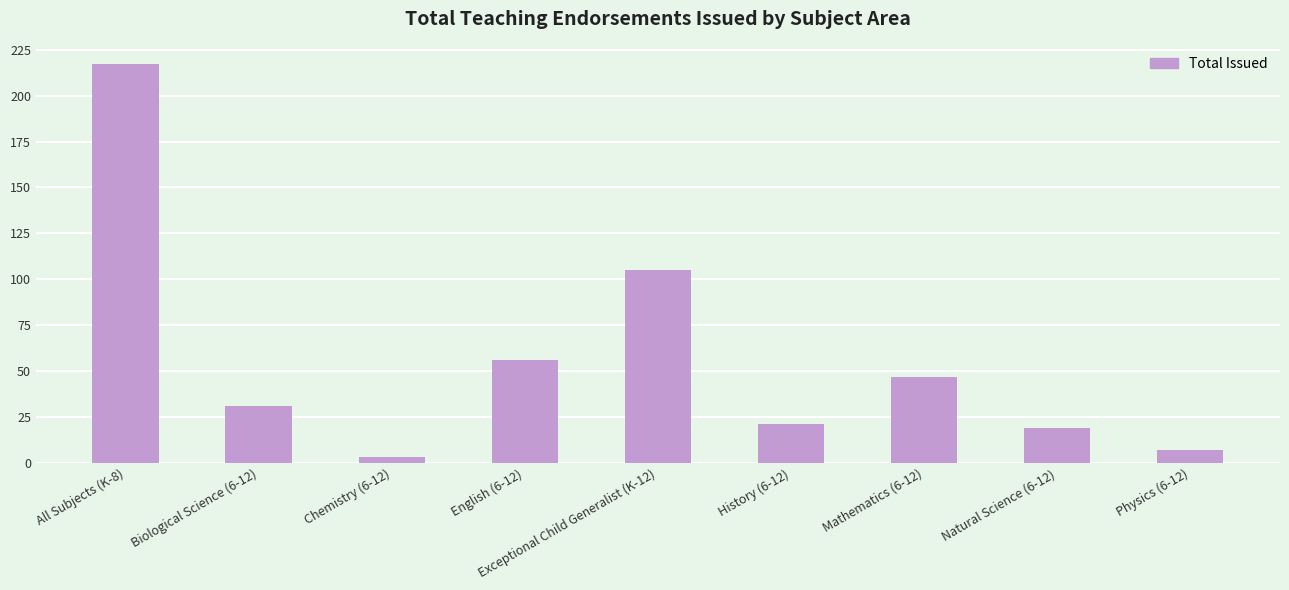

Is it true that the value at All Subjects (K-8) is 380?

False